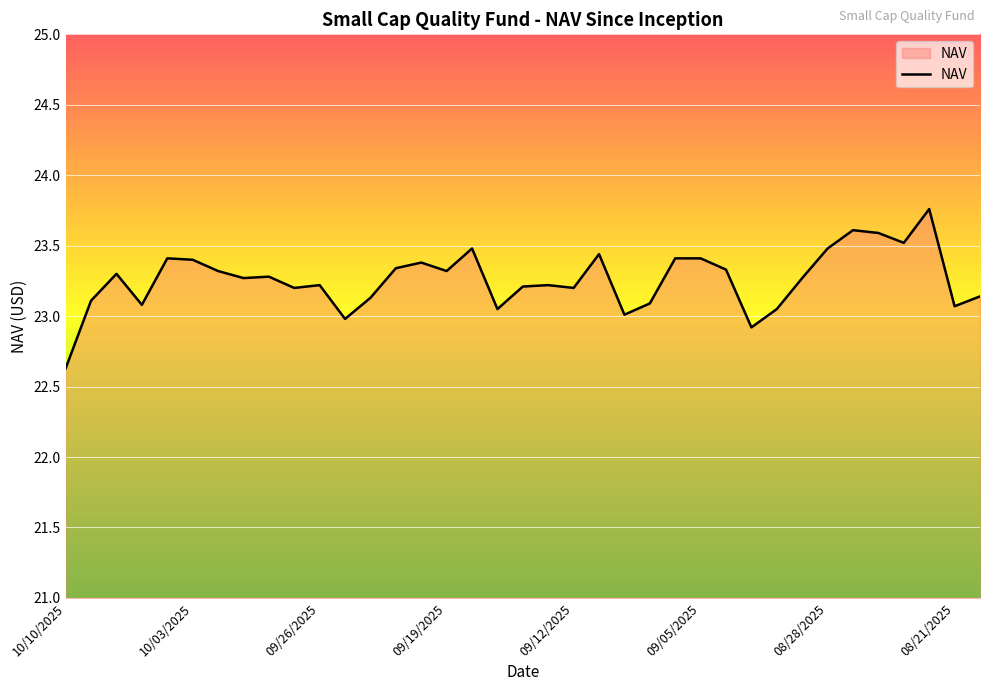

What is the smallest value displayed?

22.6